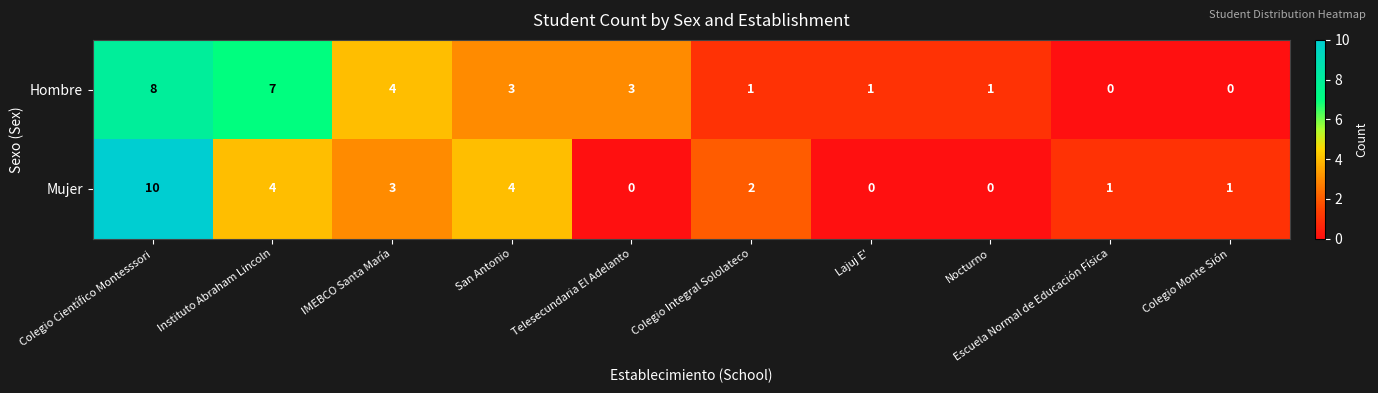

What is the sum of the Hombre values at Escuela Normal de Educación Física and Instituto Abraham Lincoln?

7